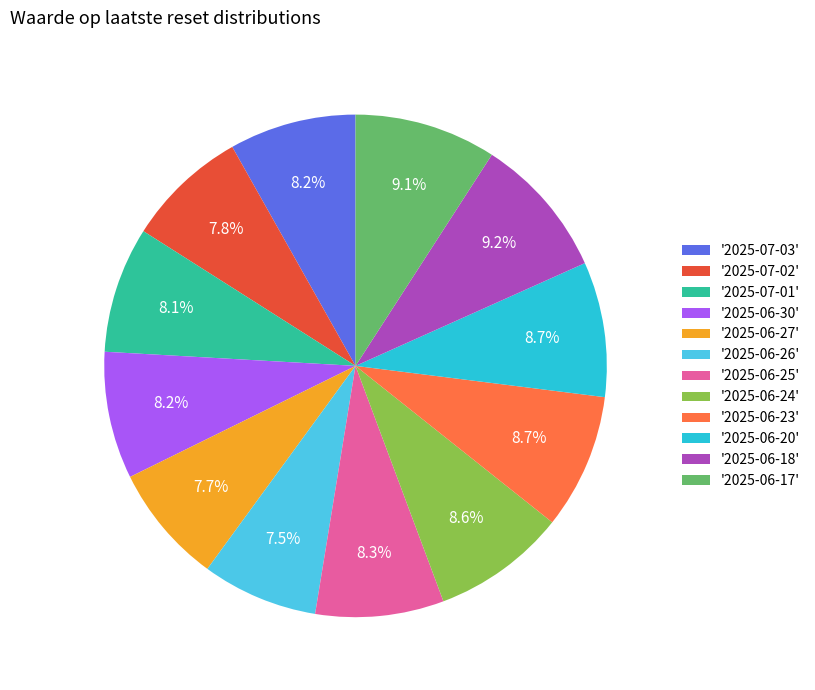

Count the number of slices in the pie.

12